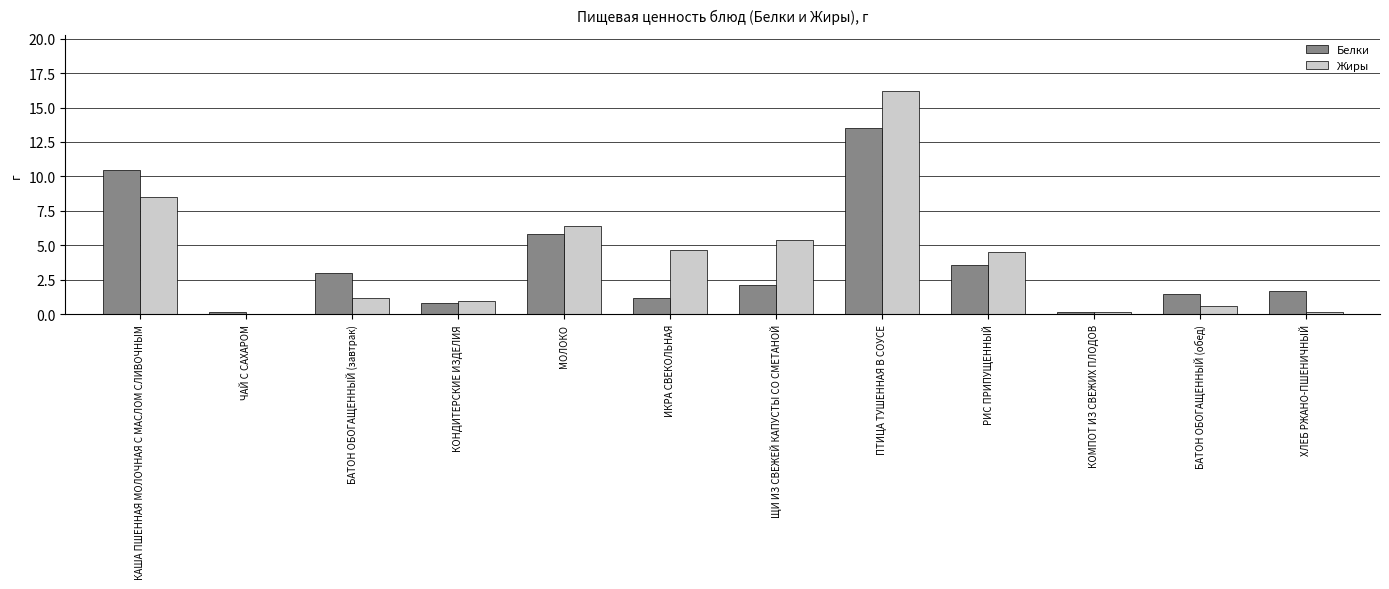

The Жиры series shows 4.5 at РИС ПРИПУЩЕННЫЙ. True or false?

True